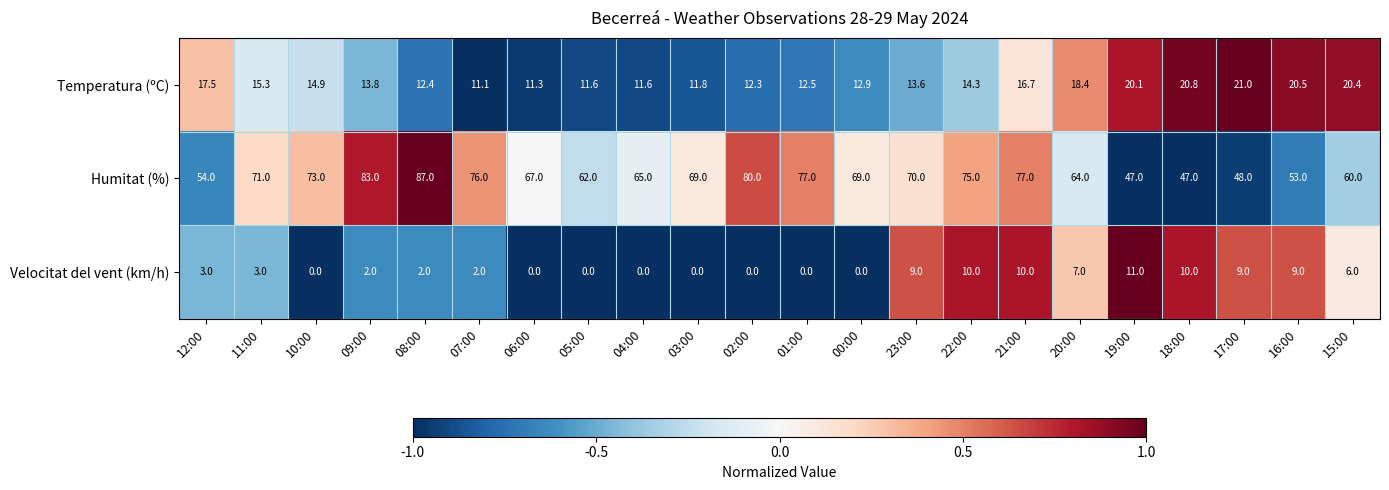

What is the difference between the maximum and minimum values in the Velocitat del vent (km/h) series?

11.0